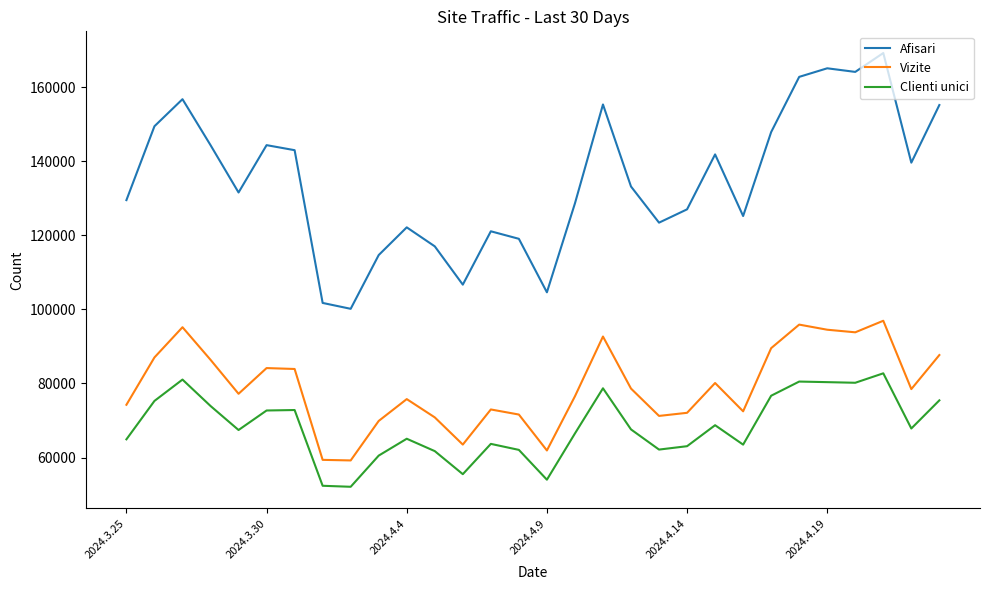

Which series has the largest total across all categories?

Afisari